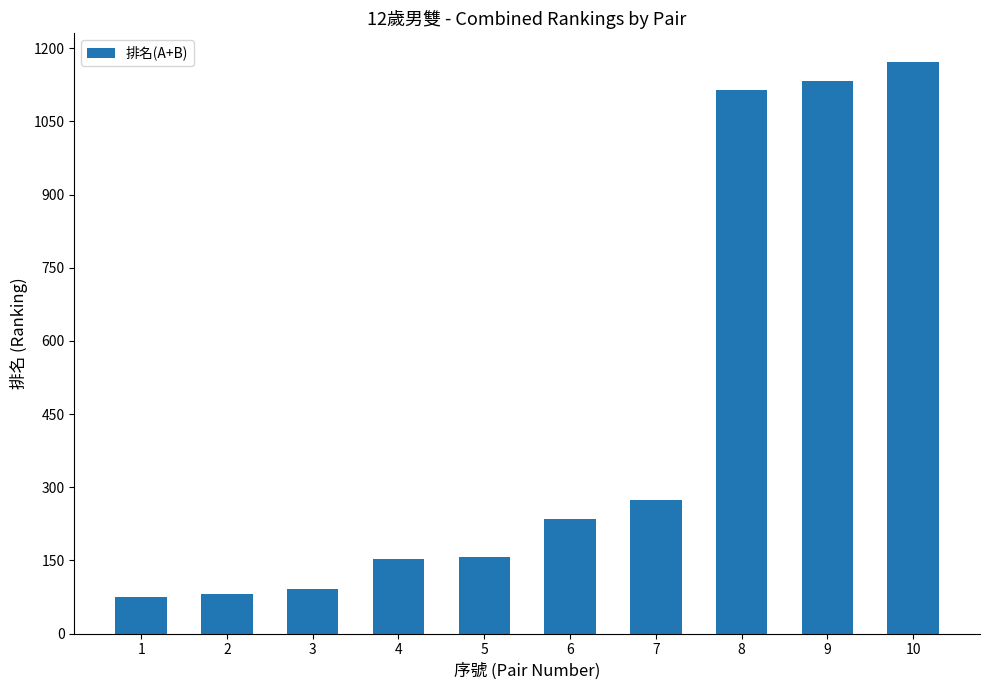

What is the ratio of the value at 7 to the value at 9?

0.2